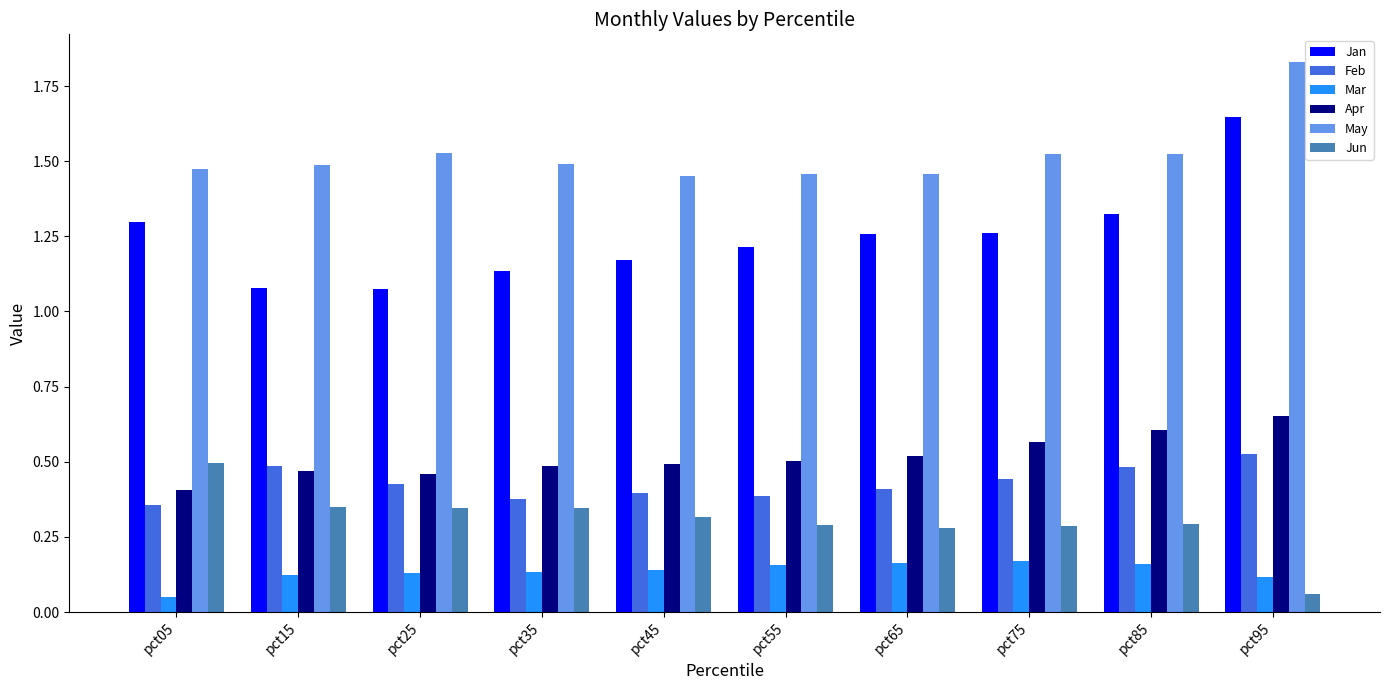

How many categories are shown in the chart?

10